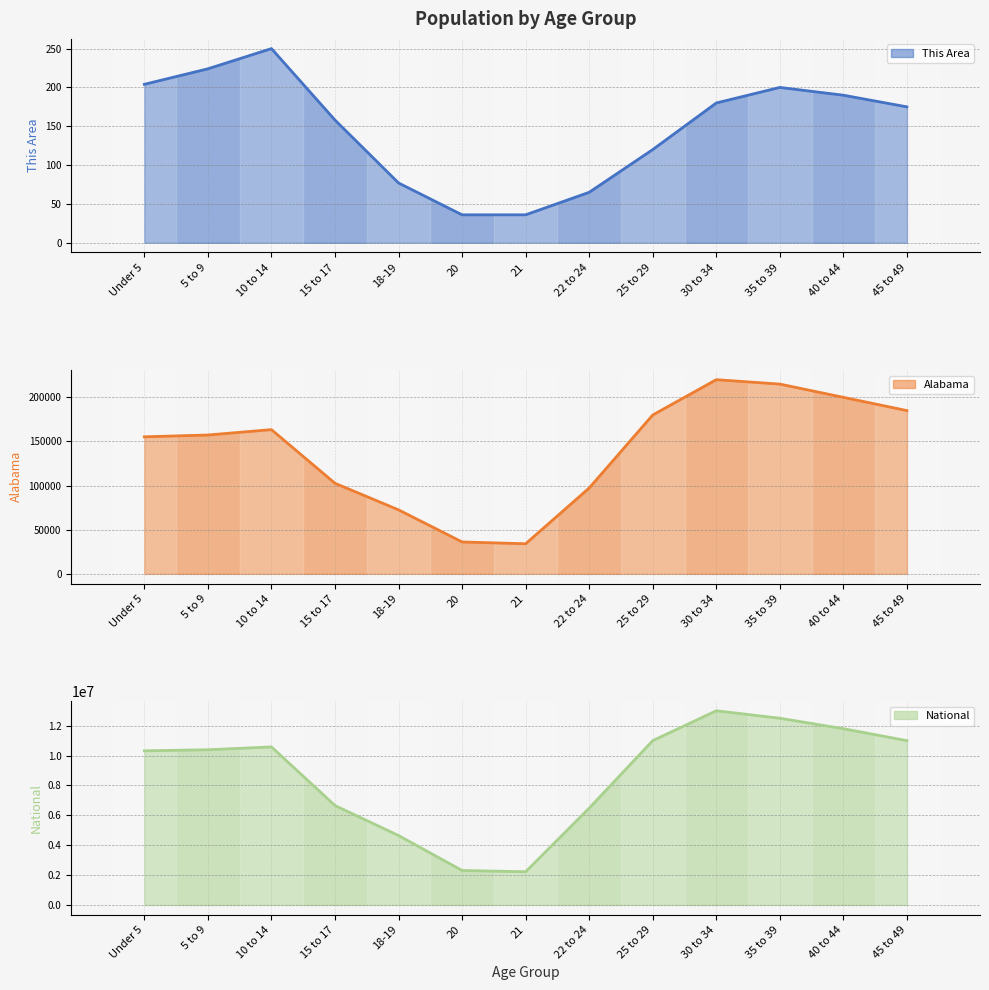

Is the value of National at 45 to 49 greater than the value of Alabama at 5 to 9?

Yes